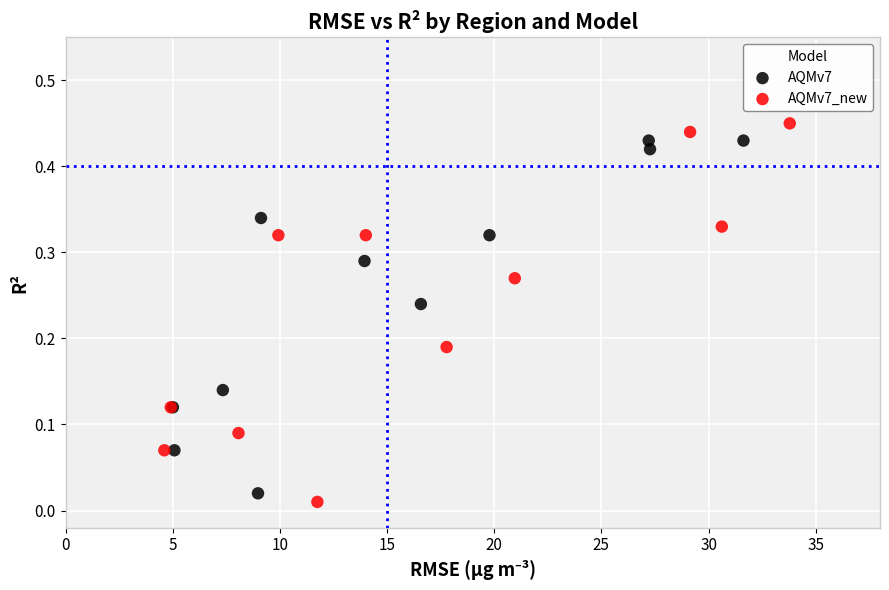

Which series has the widest spread of Y values?

AQMv7_new